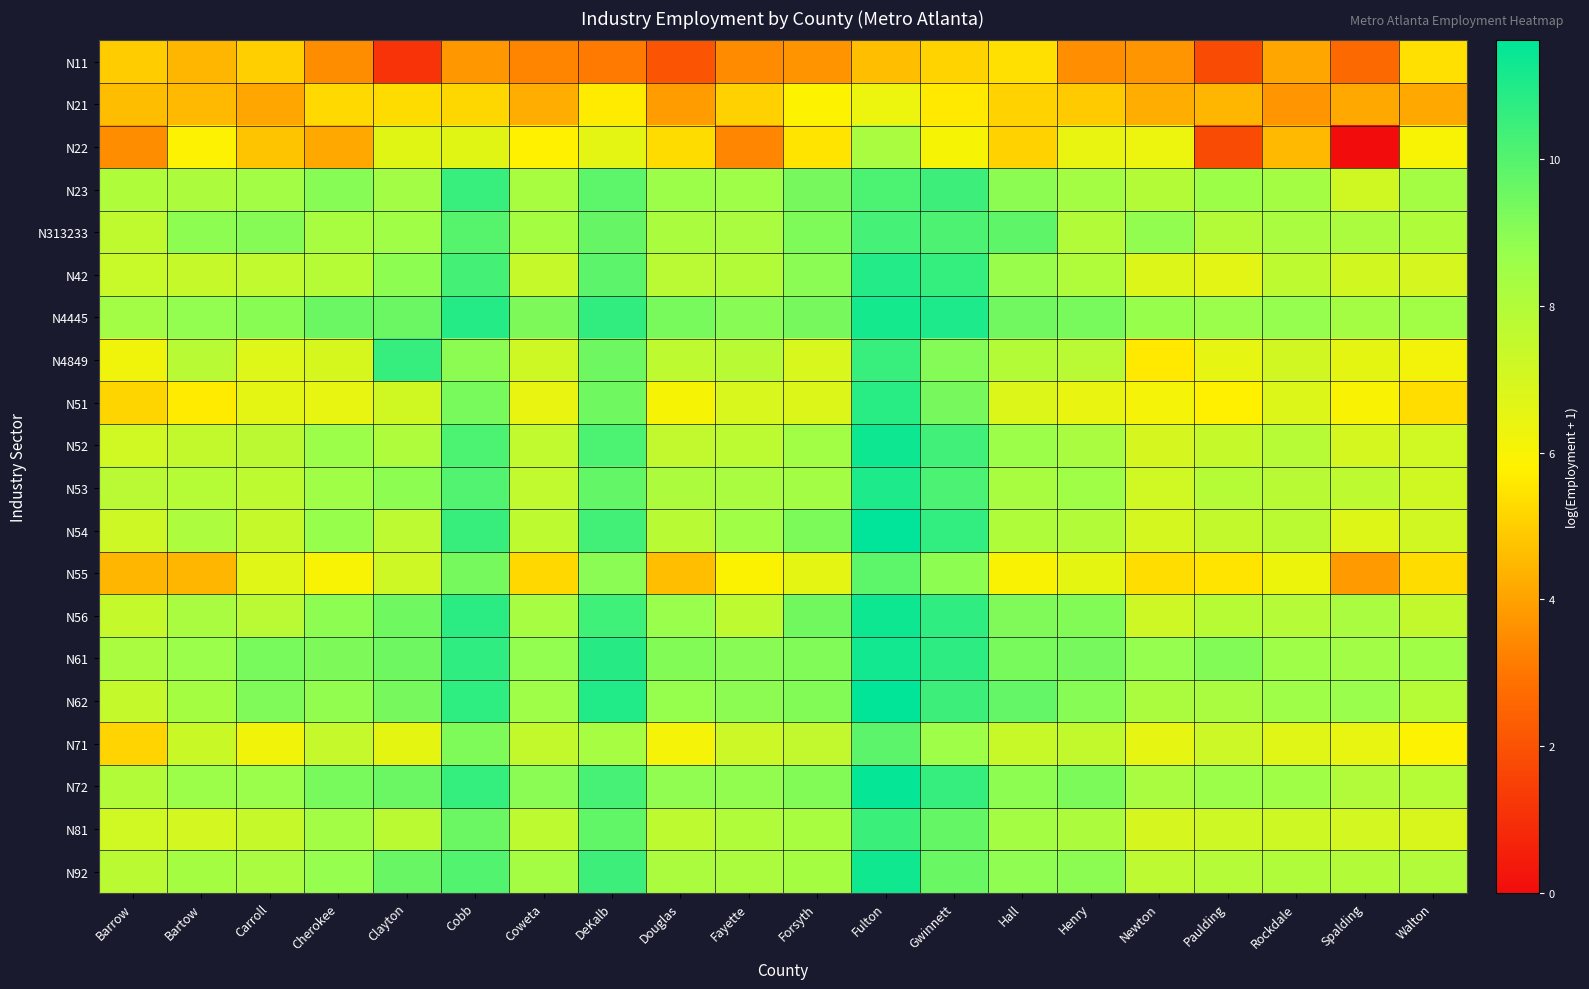

Between Cherokee and Douglas, which is larger?

Cherokee